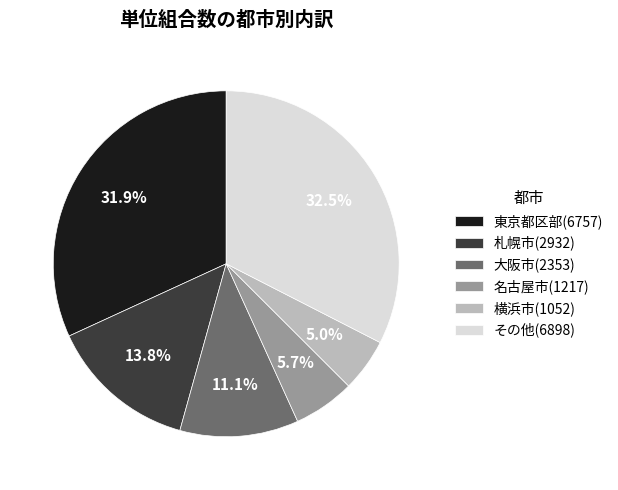

Which slice is the smallest?

横浜市(1052)